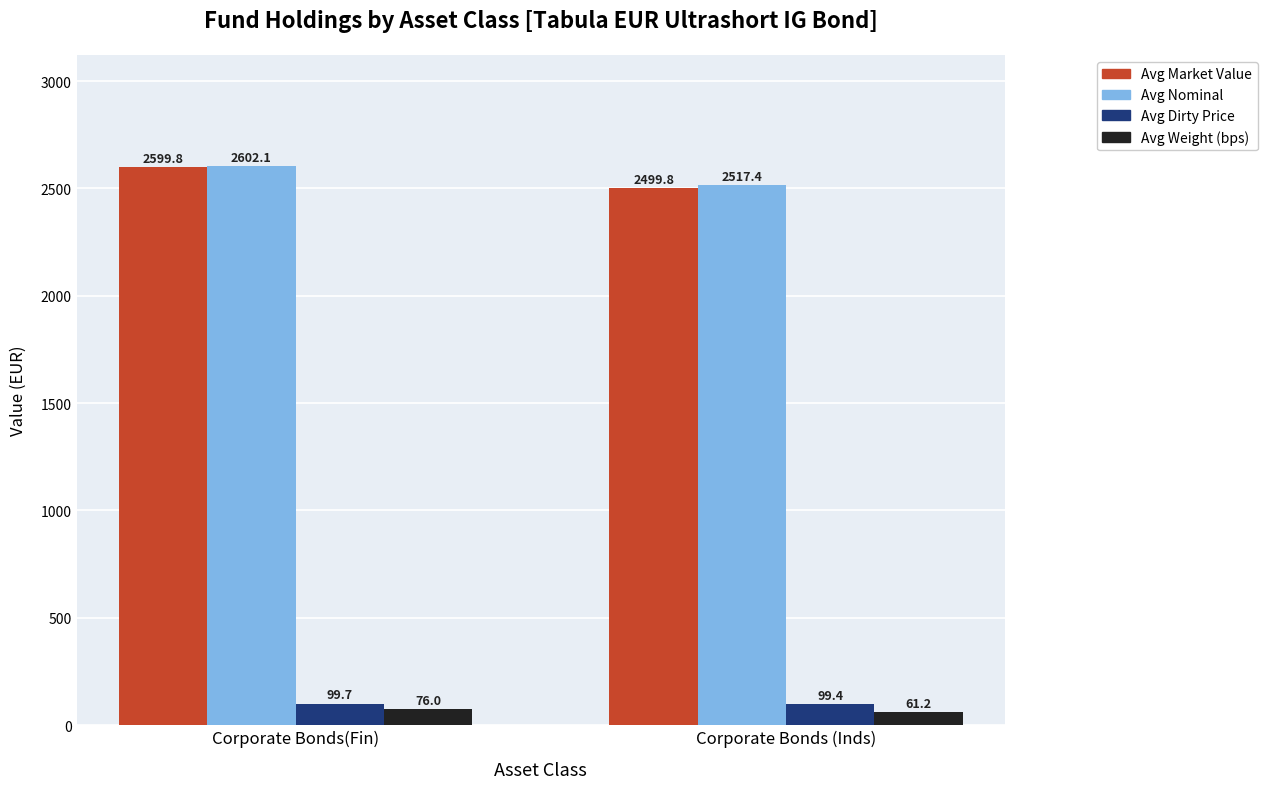

What is the average value of the Avg Market Value series?

2549.8